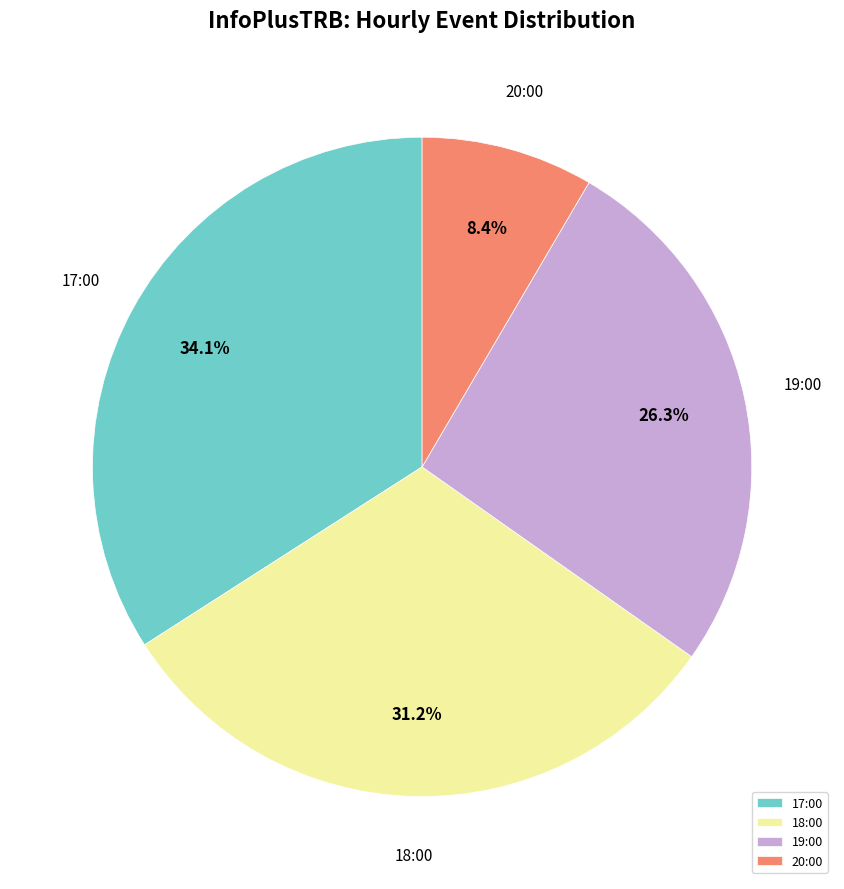

Rank the categories by value from lowest to highest.

20:00, 19:00, 18:00, 17:00